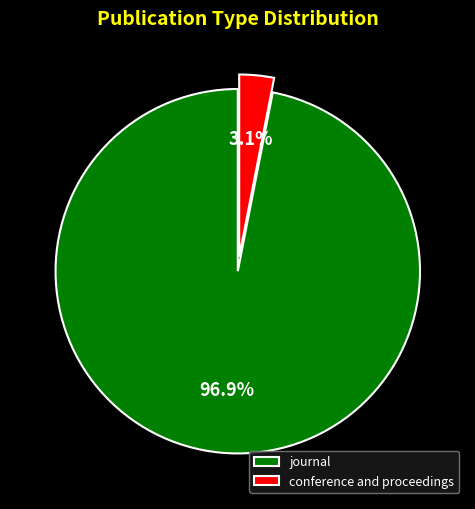

Combined, what portion of the pie is conference and proceedings and journal?

100.0%